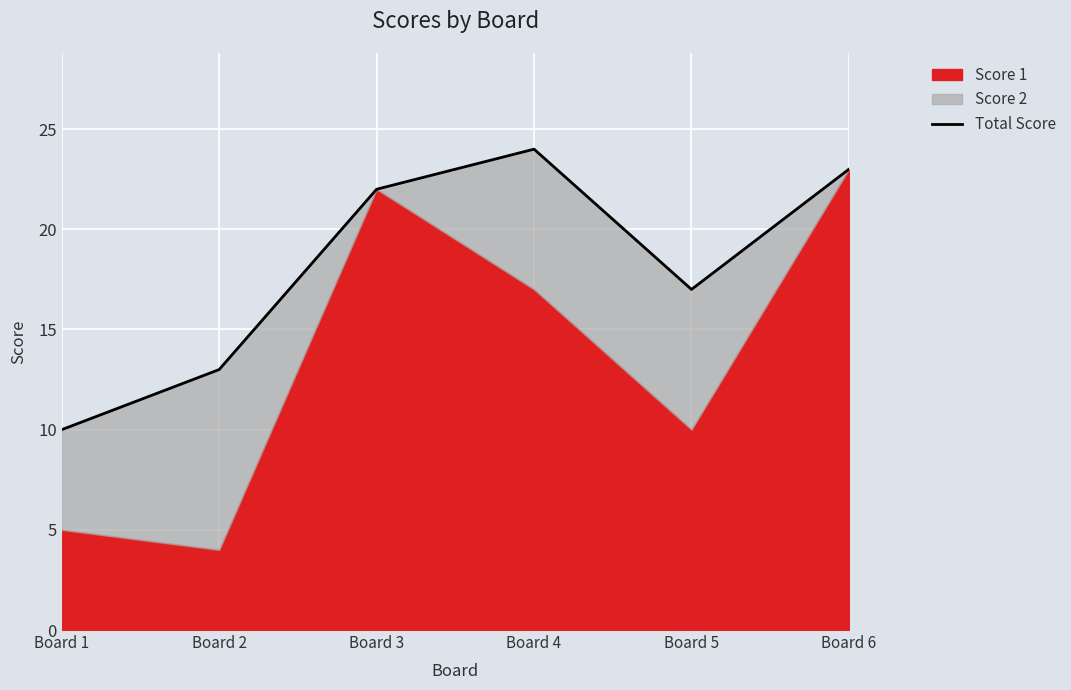

True or false: there are more than 2 points higher than both neighbors.

False